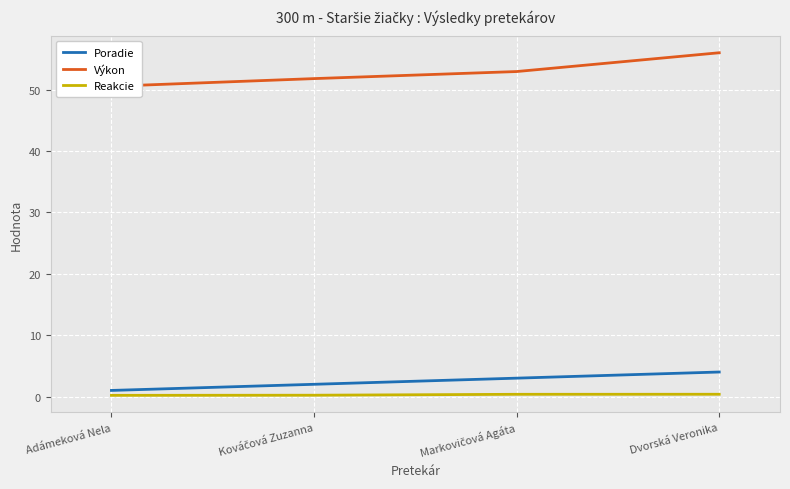

At which label does Poradie first exceed 3?

Dvorská Veronika